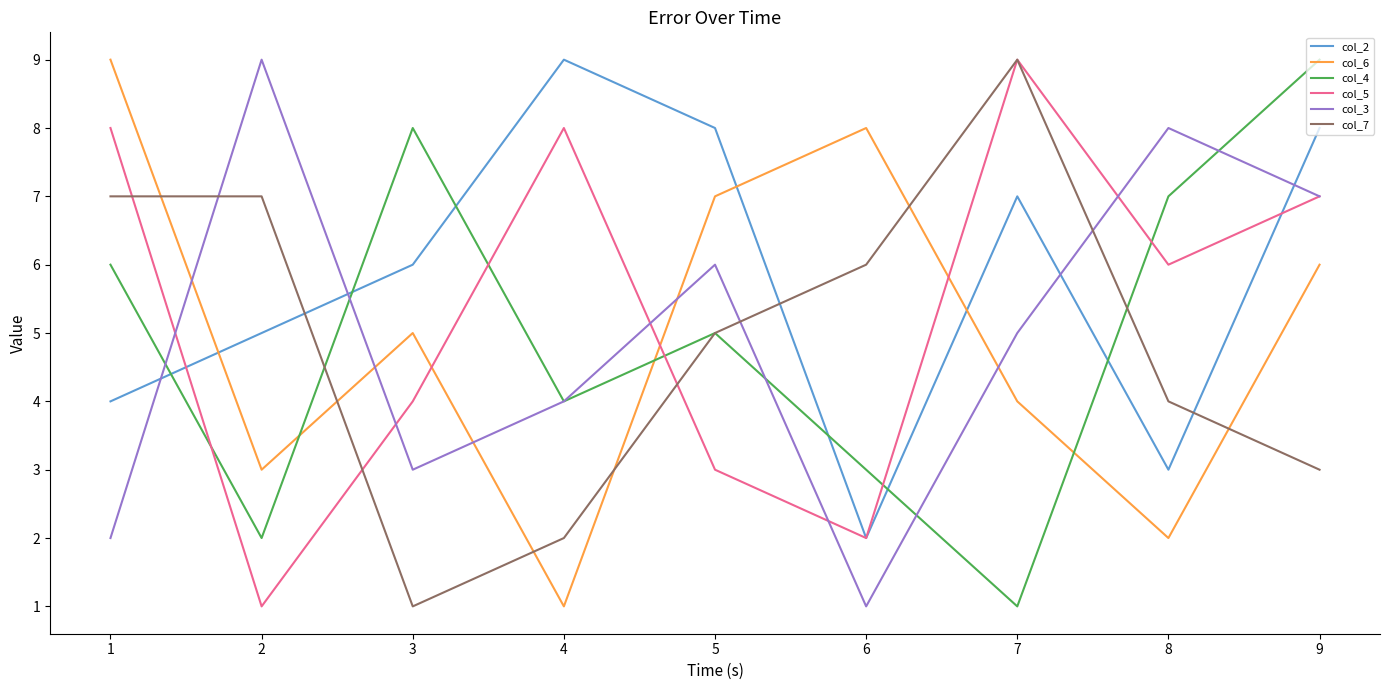

Is the value of col_7 at 3 greater than the value of col_2 at 4?

No